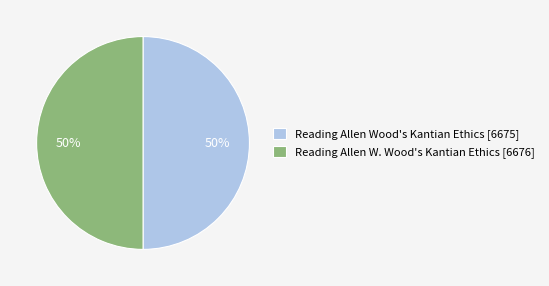

What percentage is the Reading Allen Wood's Kantian Ethics [6675] slice, to the nearest percent?

50%